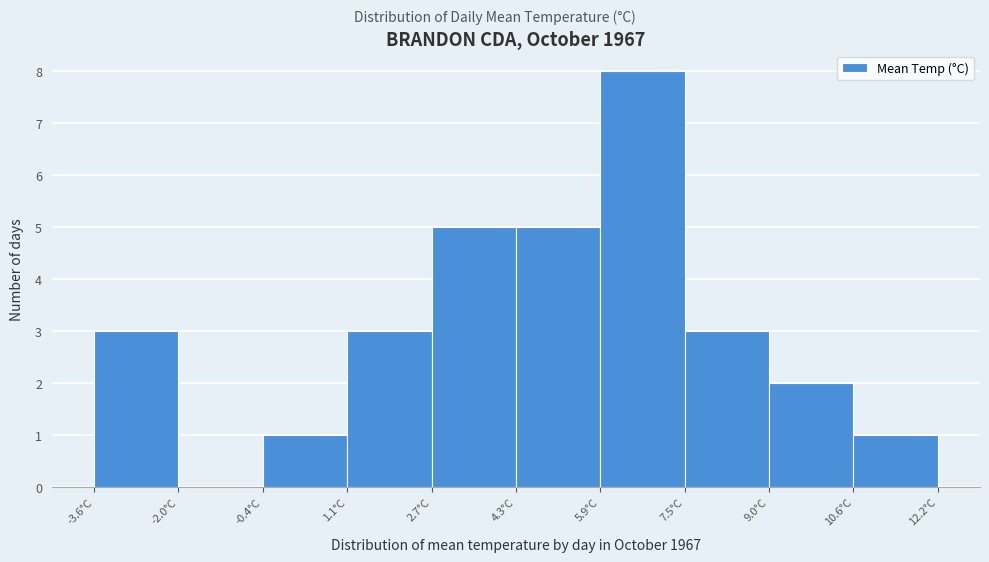

How tall is the bar that spans -3.60 to -2.02 on the x-axis? Neither the bar edges nor the heights are printed on the chart, so give them approximately, as read against the axes.

3